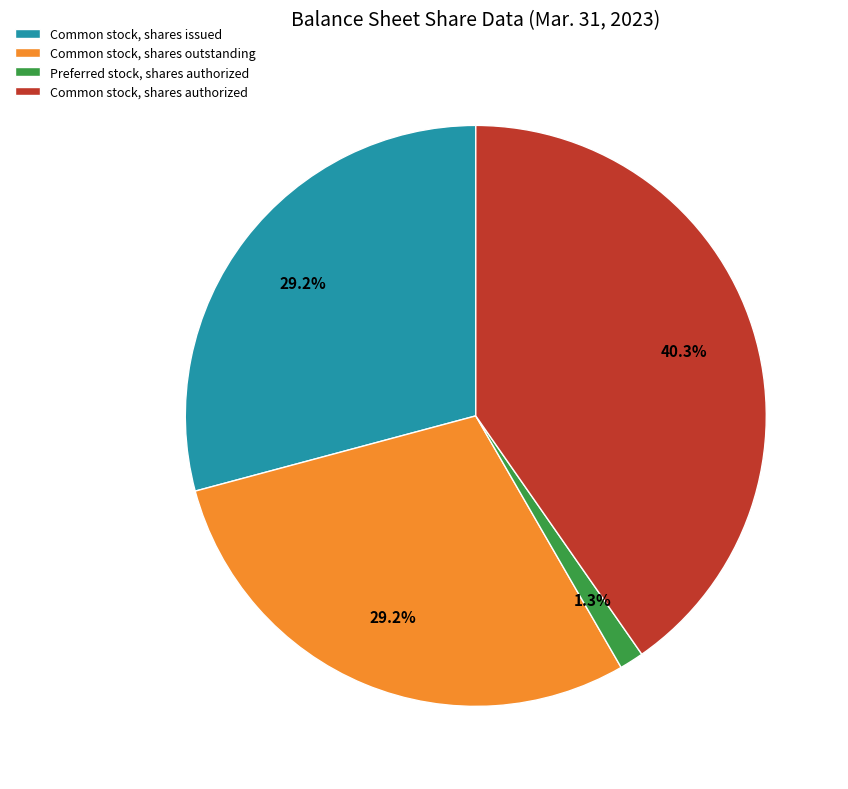

Is there any slice that represents more than half of the pie?

No